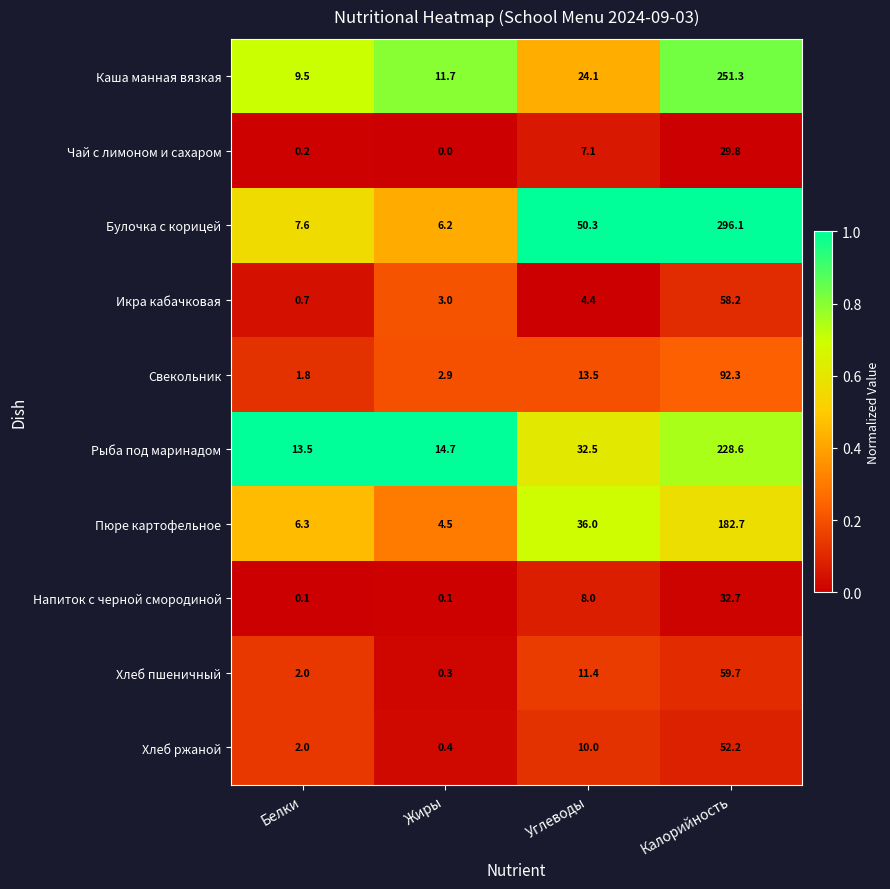

What is the difference between the highest and lowest values at Жиры?

14.7